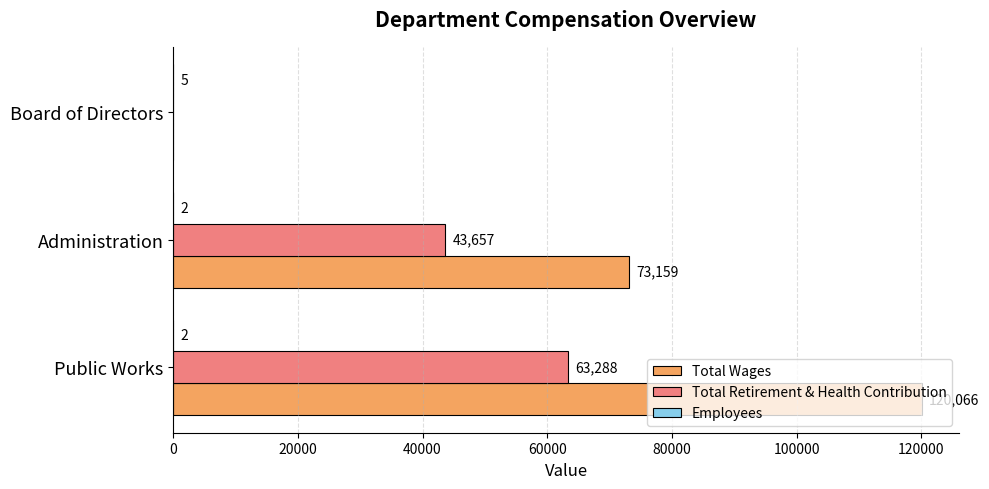

How many positive values does the Total Retirement & Health Contribution series have?

2